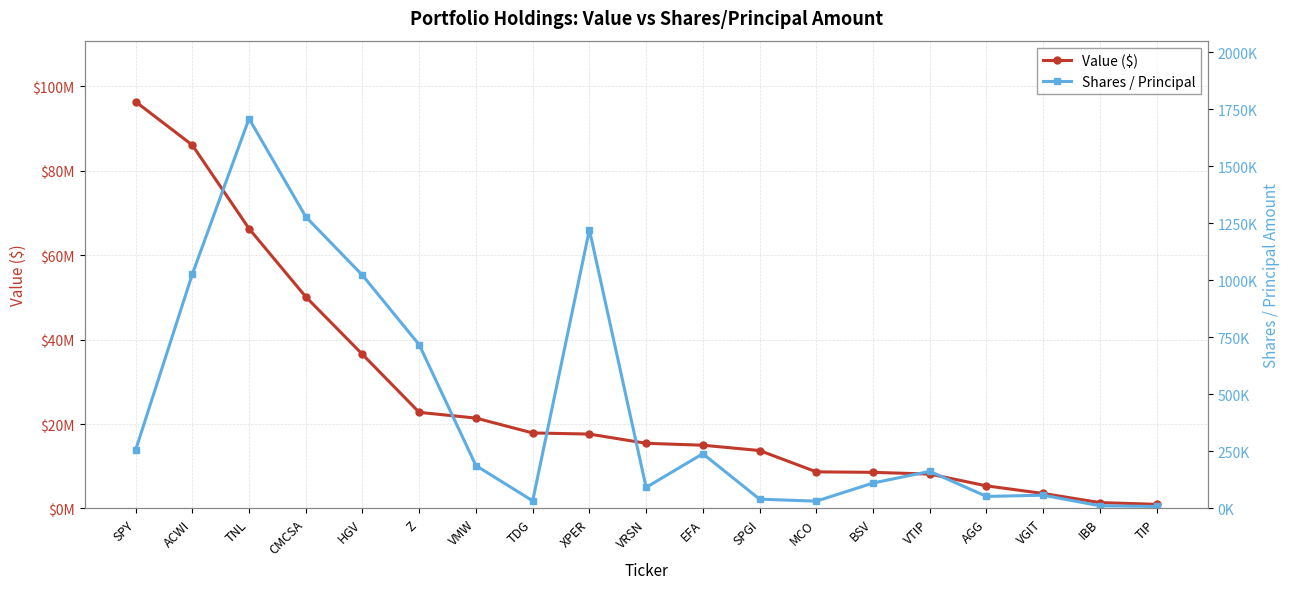

True or false: Shares / Principal has a value of 292802 at VMW.

False